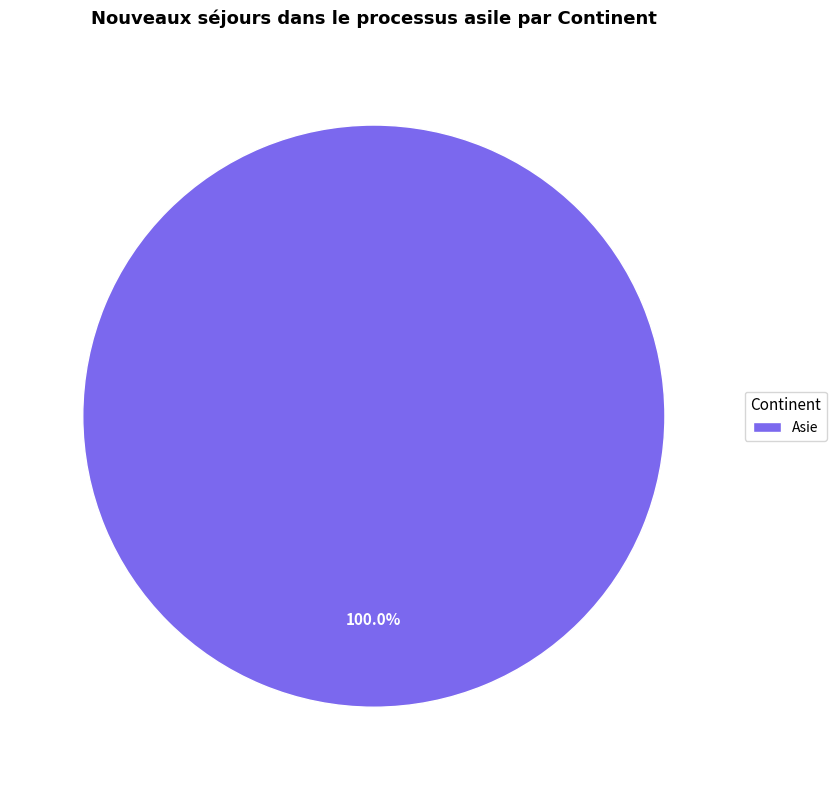

Rank the categories by value from highest to lowest.

Asie